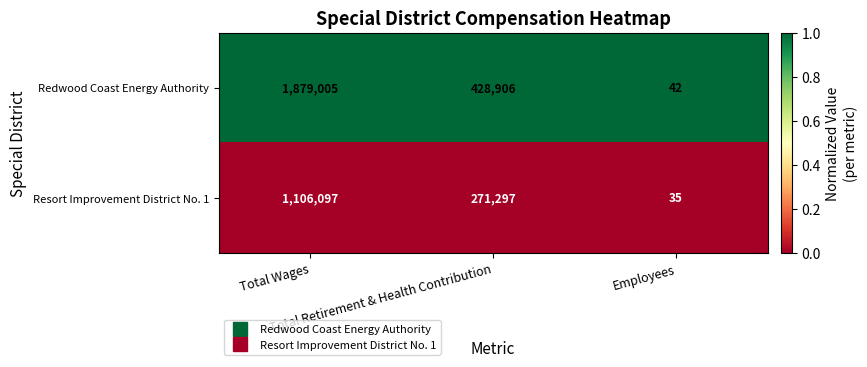

Count the number of data series in this chart.

2